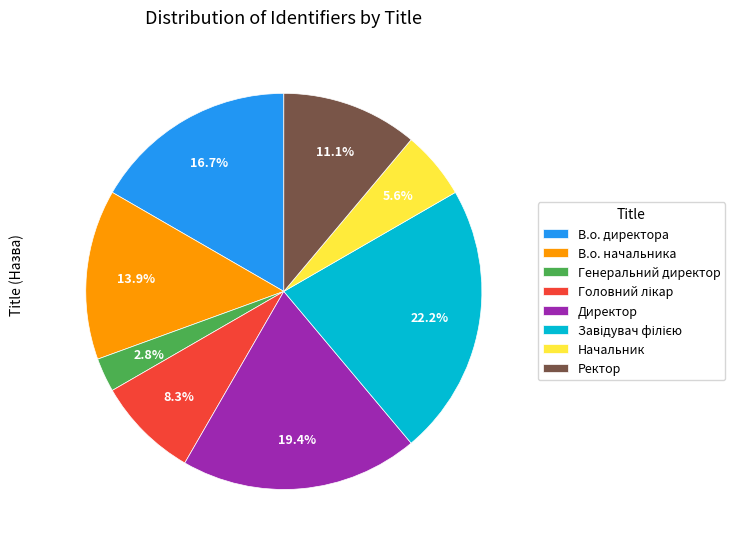

Combined, do Генеральний директор and В.о. директора account for over 50%?

No